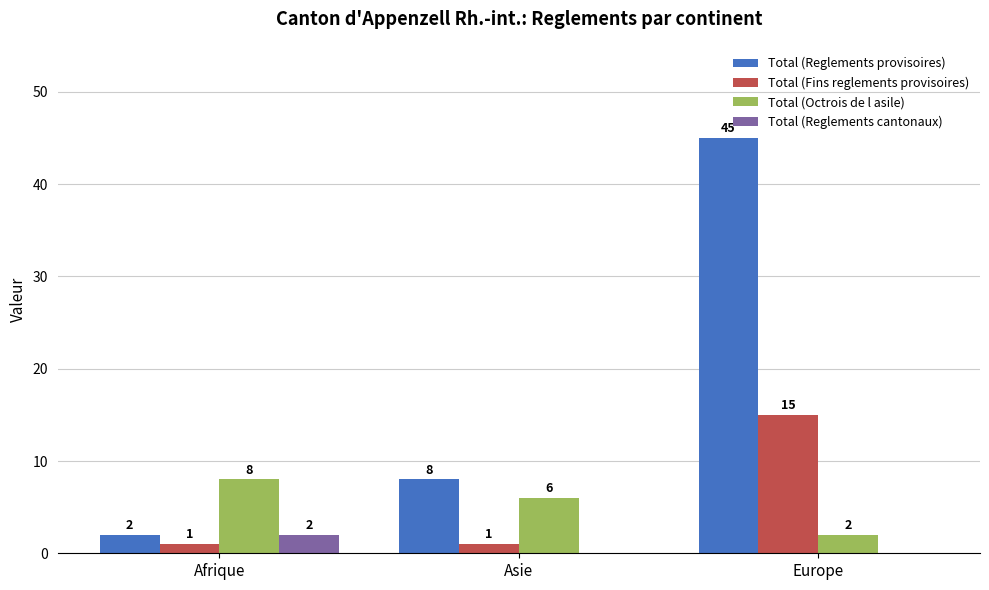

Reading left to right, extract all data points from this chart.

Total (Reglements provisoires): Afrique=2	Asie=8	Europe=45
Total (Fins reglements provisoires): Afrique=1	Asie=1	Europe=15
Total (Octrois de l asile): Afrique=8	Asie=6	Europe=2
Total (Reglements cantonaux): Afrique=2	Asie=0	Europe=0